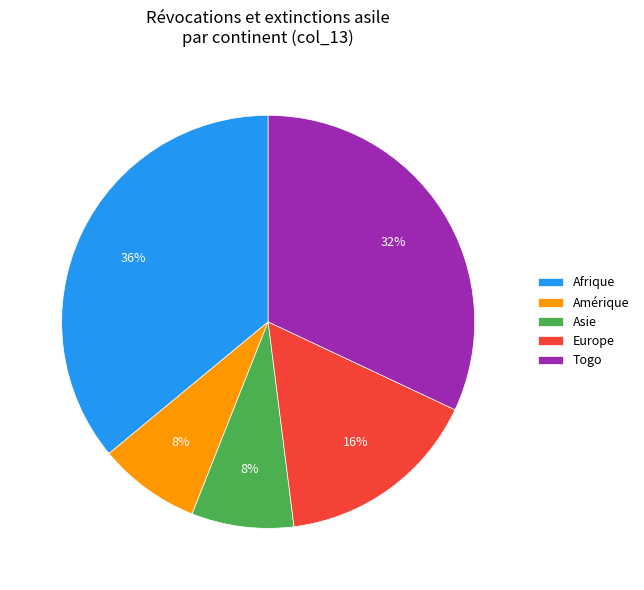

Approximately how many times larger is the value at Asie compared to Europe?

0.5